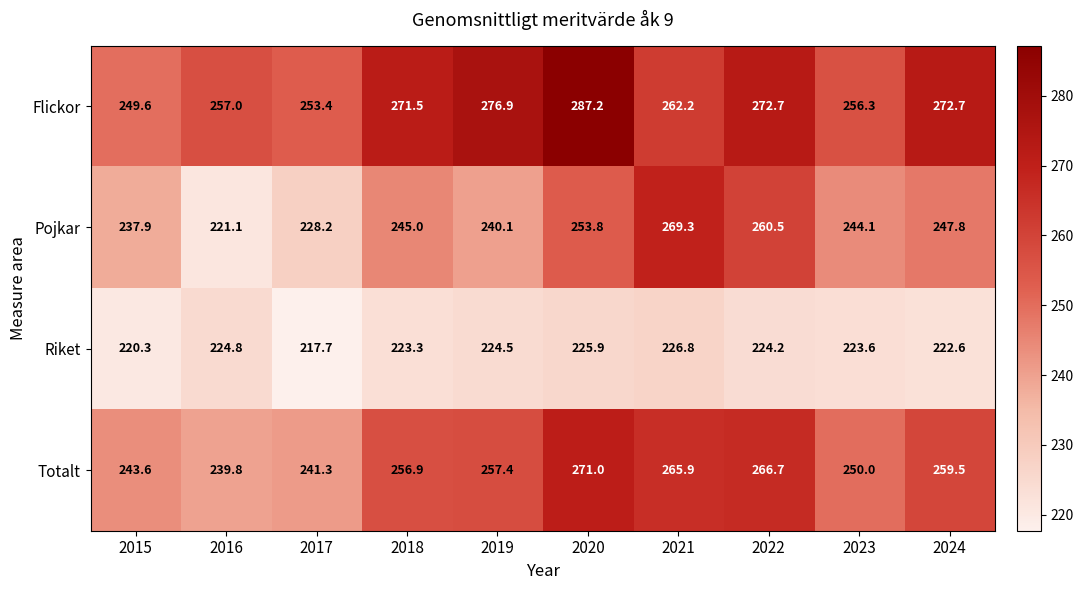

What is the greatest value displayed?

287.2